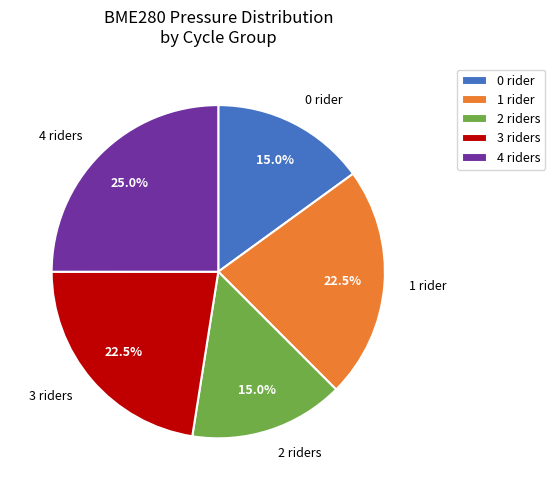

Is there a majority slice in this chart?

No